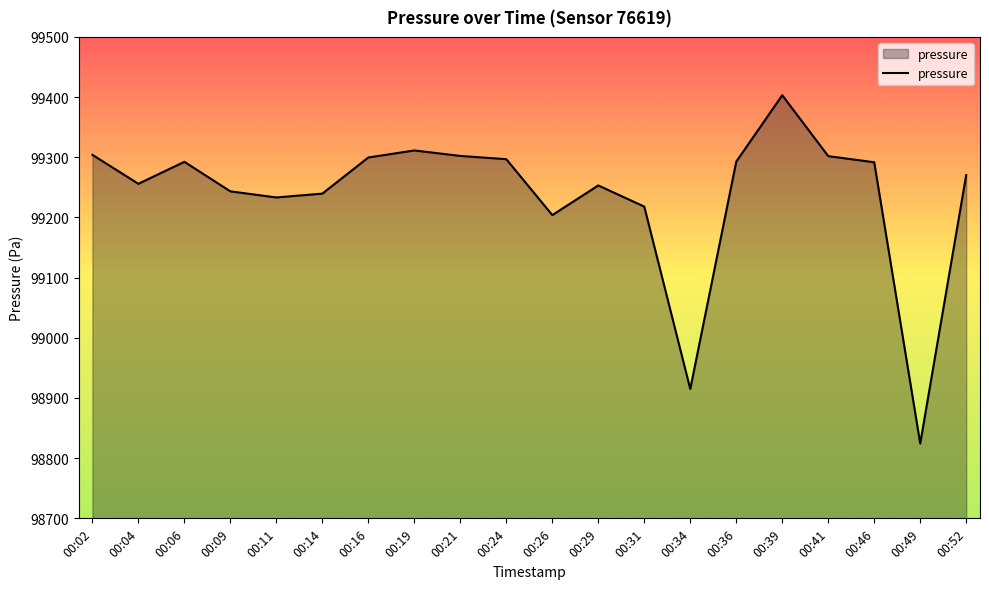

Which category has the lowest value across all series?

00:49